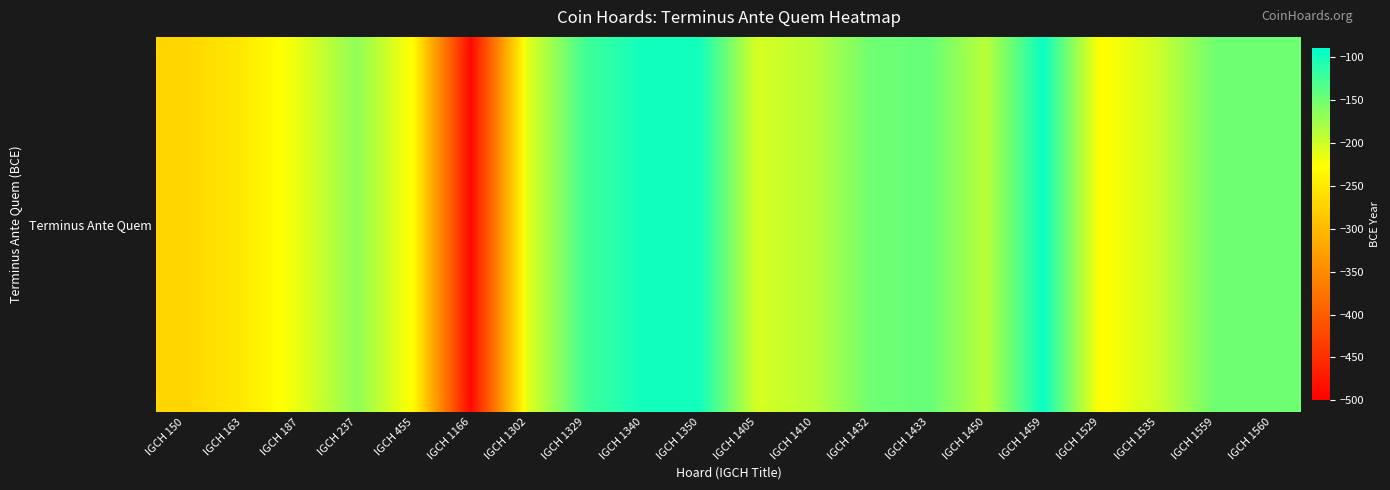

How many data points does each series have?

20